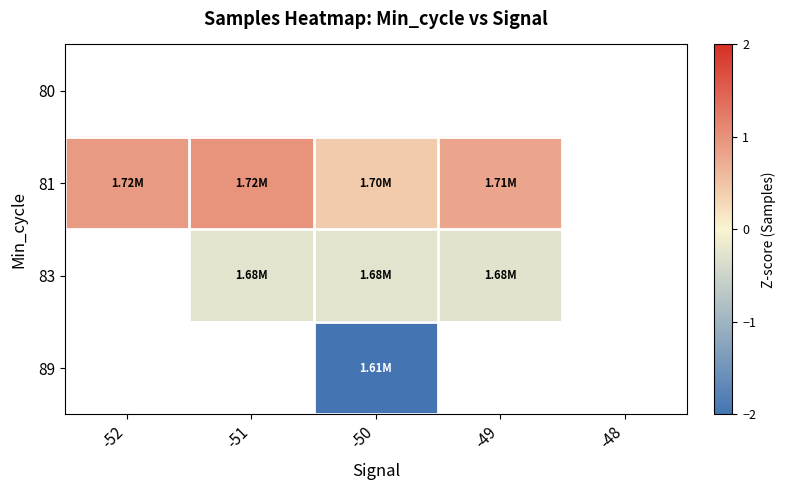

The value of 81 at -51 is 0.6. True or false?

False